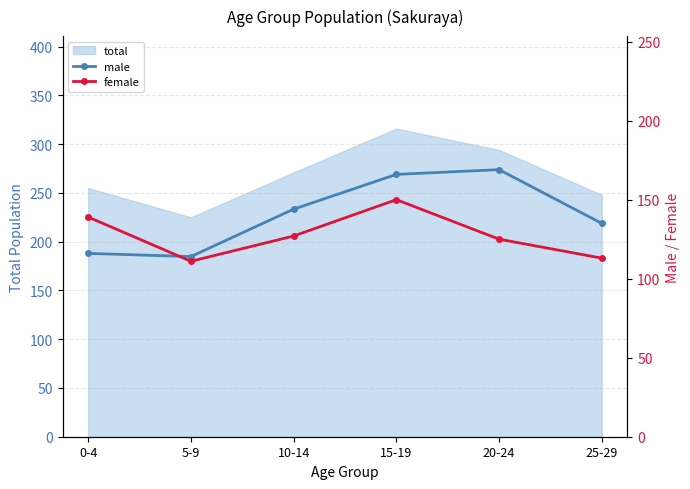

Which has a higher value, 25-29 or 10-14?

10-14